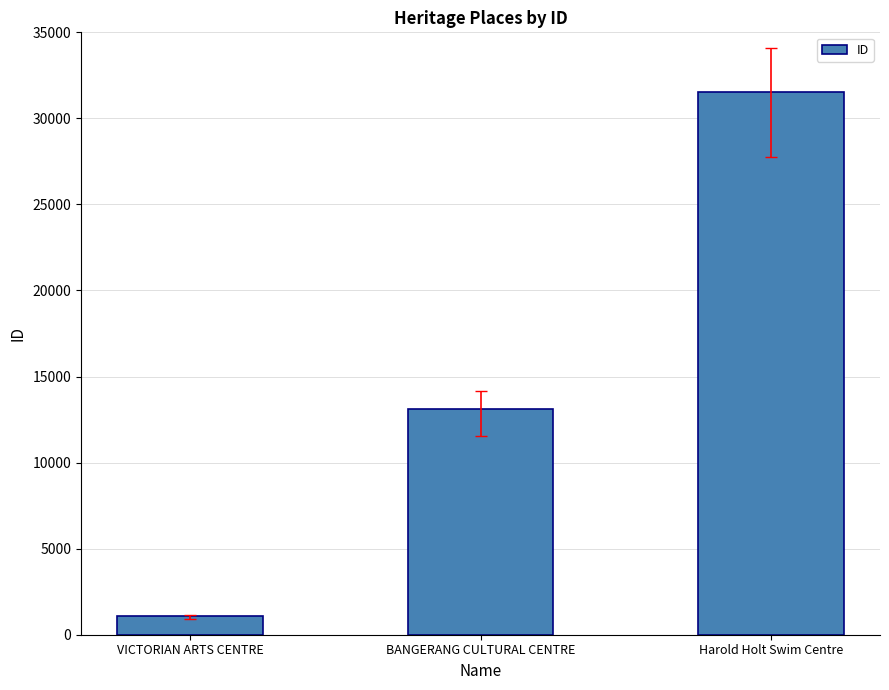

How many bars are there in total?

3